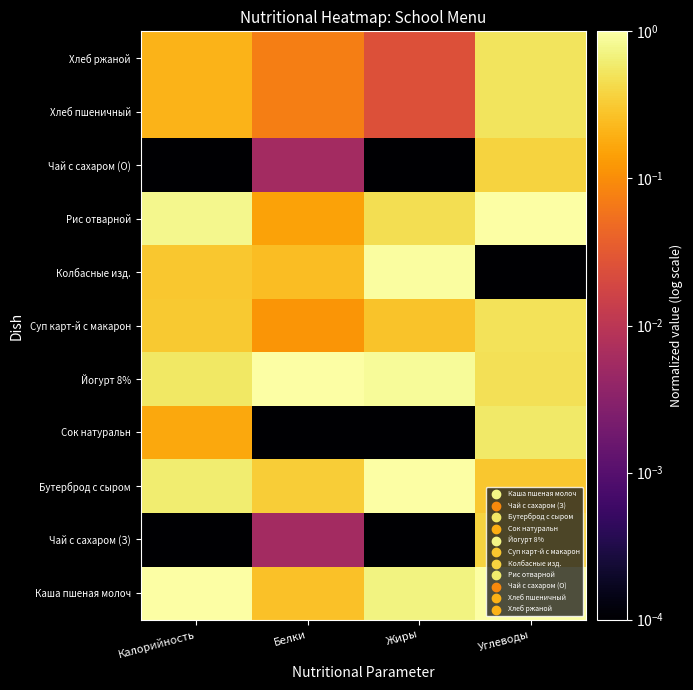

Reading left to right, what are all the values shown in this chart?

Каша пшеная молоч: Калорийность=1.0	Белки=0.3	Жиры=0.7	Углеводы=1.0
Чай с сахаром (З): Калорийность=0.0	Белки=0.0	Жиры=0.0	Углеводы=0.4
Бутерброд с сыром: Калорийность=0.6	Белки=0.3	Жиры=1.0	Углеводы=0.3
Сок натуральн: Калорийность=0.2	Белки=0.0	Жиры=0.0	Углеводы=0.6
Йогурт 8%: Калорийность=0.6	Белки=1.0	Жиры=0.9	Углеводы=0.5
Суп карт-й с макарон: Калорийность=0.3	Белки=0.1	Жиры=0.3	Углеводы=0.5
Колбасные изд.: Калорийность=0.3	Белки=0.2	Жиры=0.9	Углеводы=0.0
Рис отварной: Калорийность=0.8	Белки=0.1	Жиры=0.5	Углеводы=1.0
Чай с сахаром (О): Калорийность=0.0	Белки=0.0	Жиры=0.0	Углеводы=0.4
Хлеб пшеничный: Калорийность=0.2	Белки=0.1	Жиры=0.0	Углеводы=0.5
Хлеб ржаной: Калорийность=0.2	Белки=0.1	Жиры=0.0	Углеводы=0.5